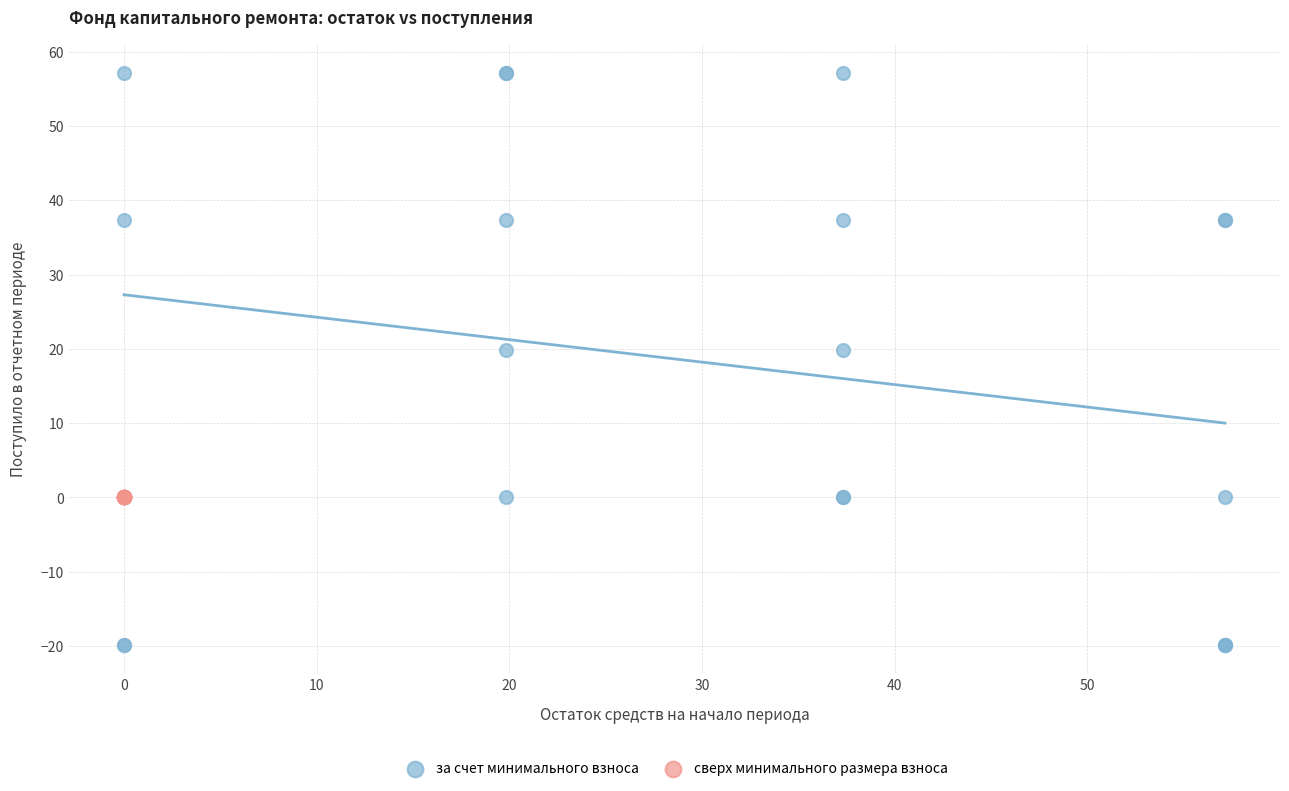

Which series reaches the maximum Y coordinate?

за счет минимального взноса